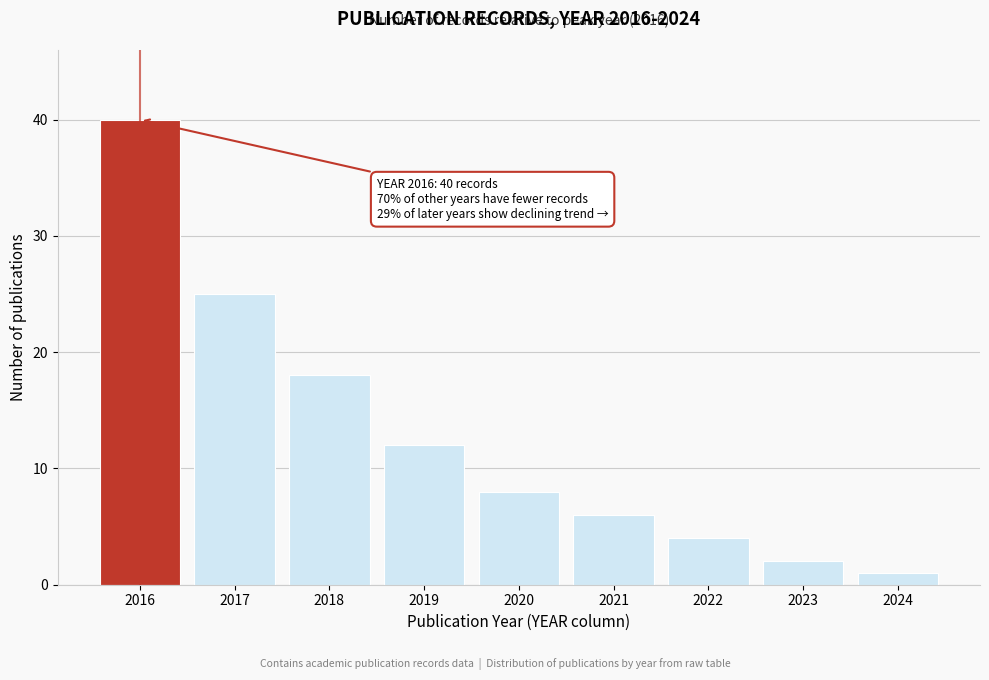

Reading right to left, what are all the values shown in this chart?

2024=1	2023=2	2022=4	2021=6	2020=8	2019=12	2018=18	2017=25	2016=40